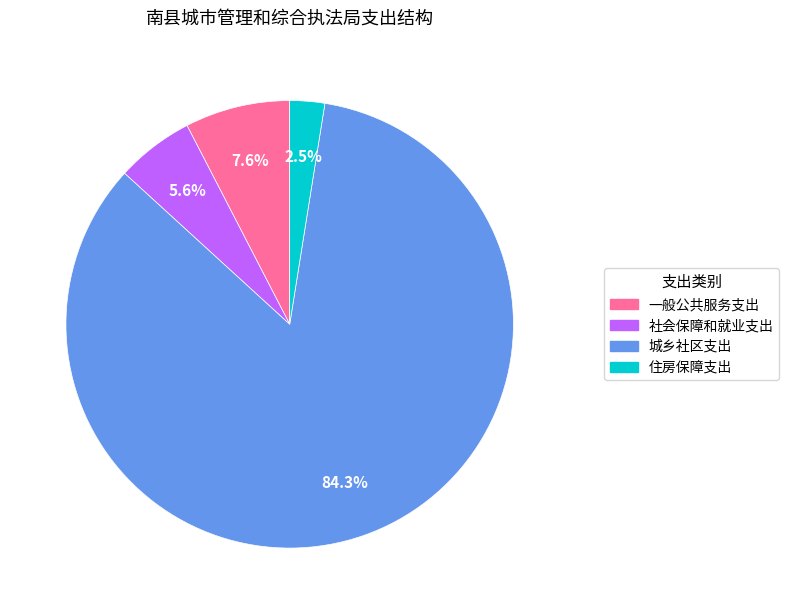

How much of the chart is everything except 住房保障支出?

97.5%